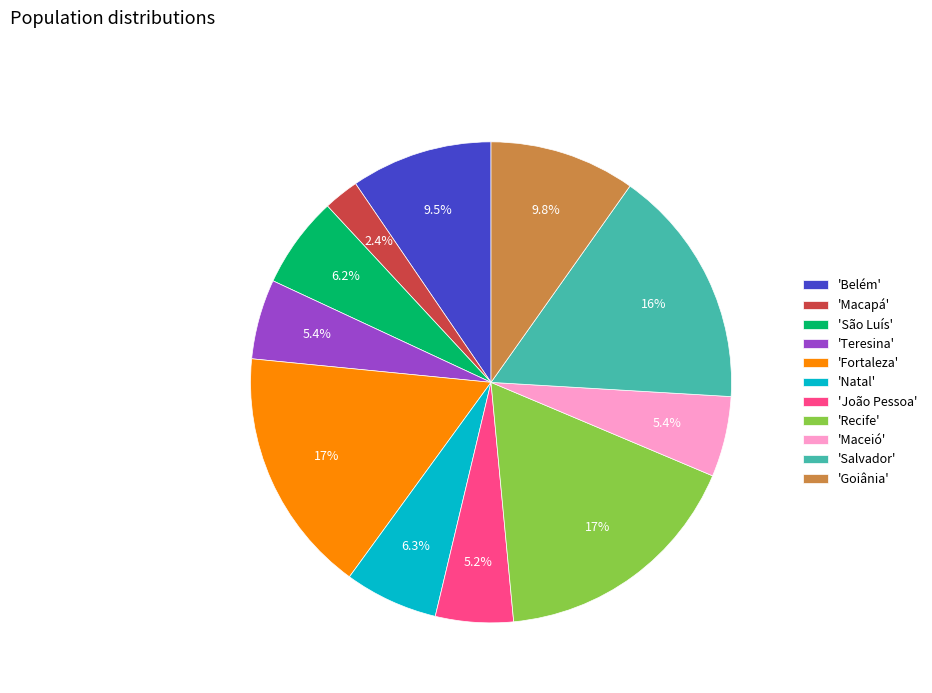

Which has a higher value, 'Maceió' or 'Macapá'?

'Maceió'